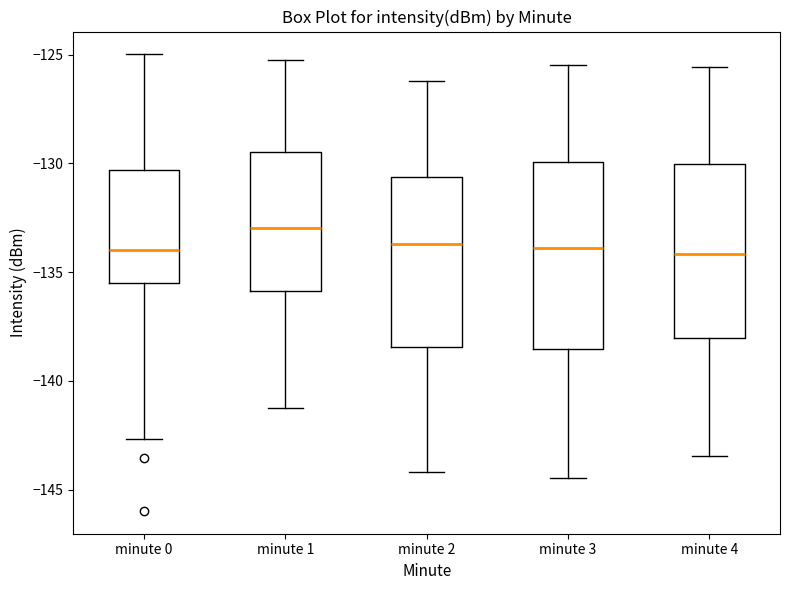

Where does the median line of the box for minute 1 sit on the y-axis? The values are not printed on the chart, so give them approximately, as read against the axis.

-133.0